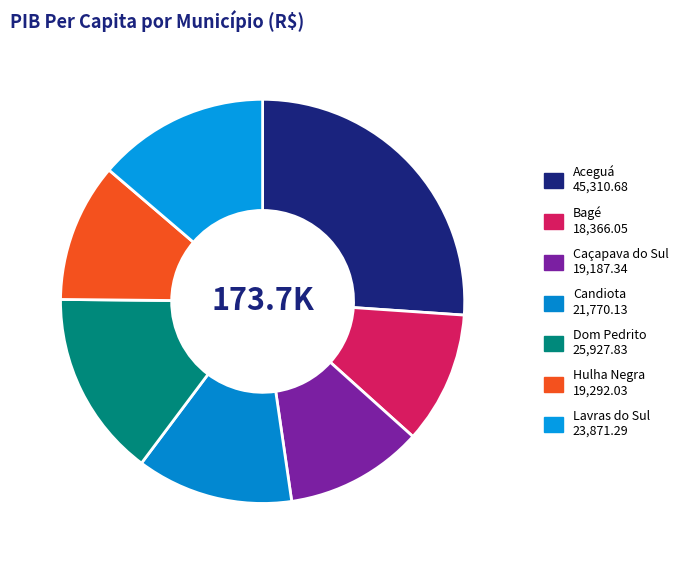

Which category has the biggest portion of the pie?

Aceguá